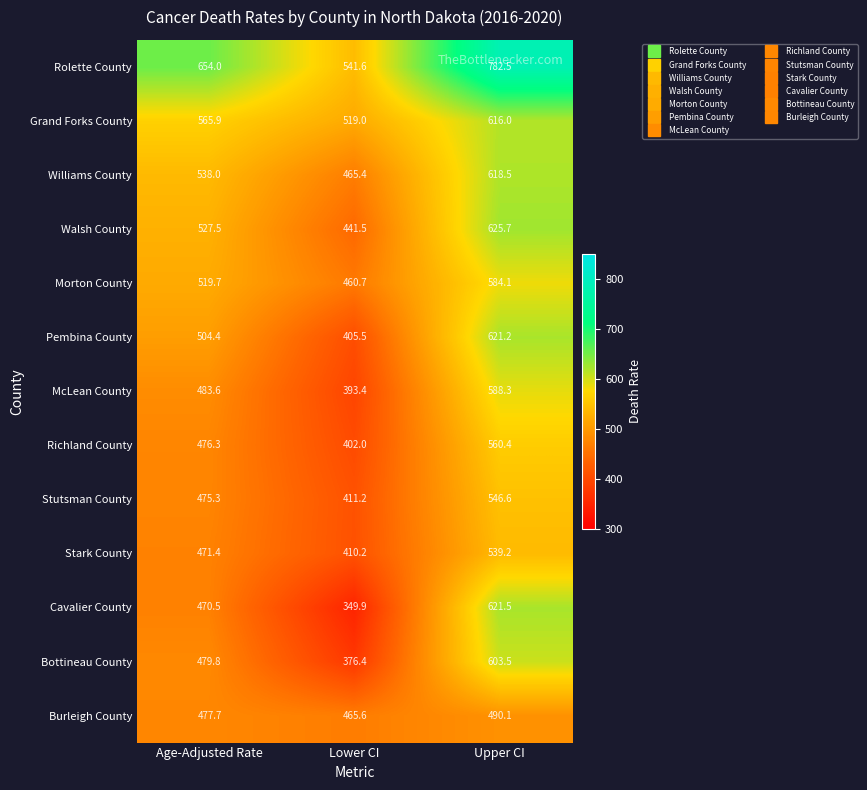

Which category has the lowest value in the Grand Forks County series?

Lower CI